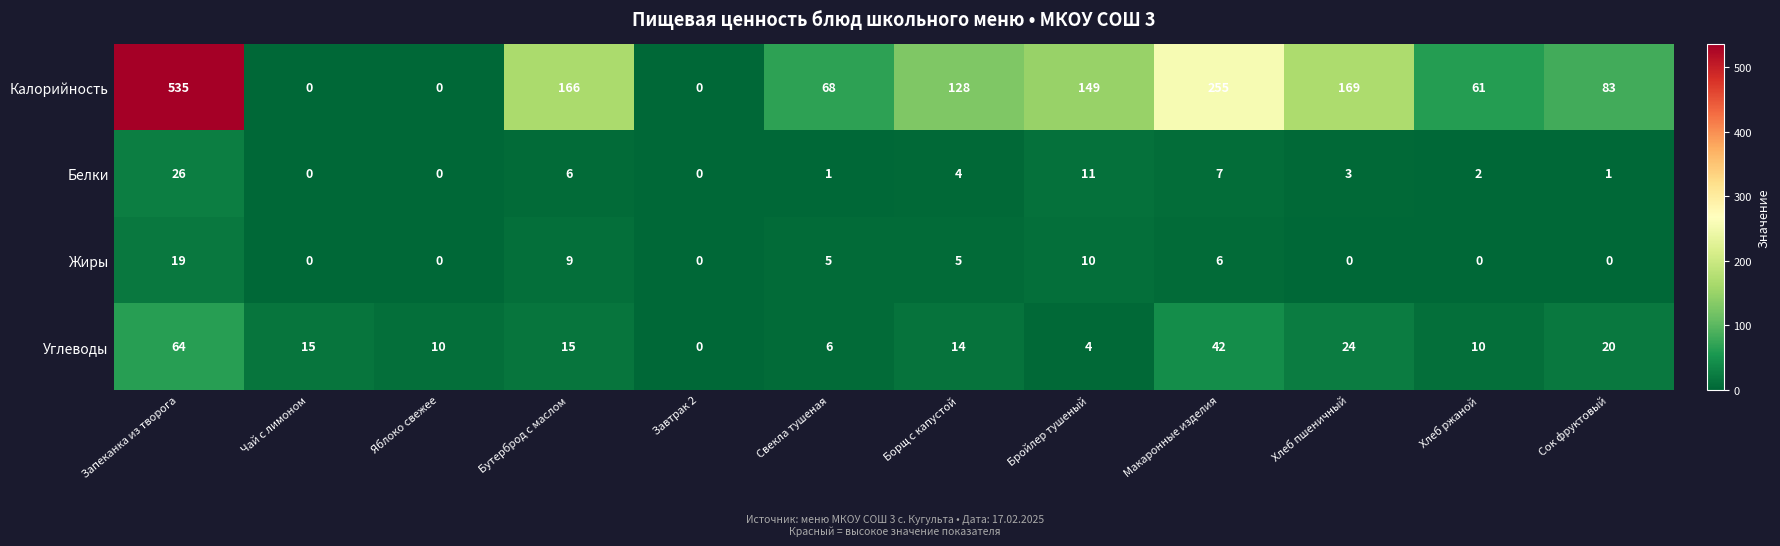

At which category does the chart reach its peak across all series?

Запеканка из творога